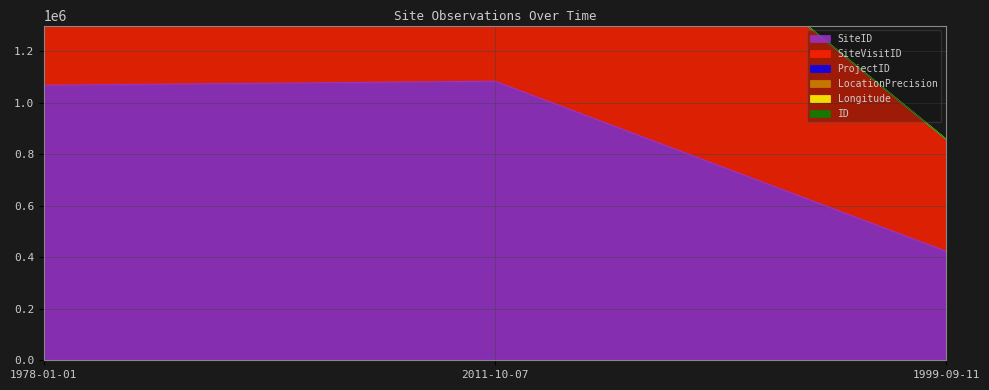

What is the lowest value of the Longitude series?

858132.1